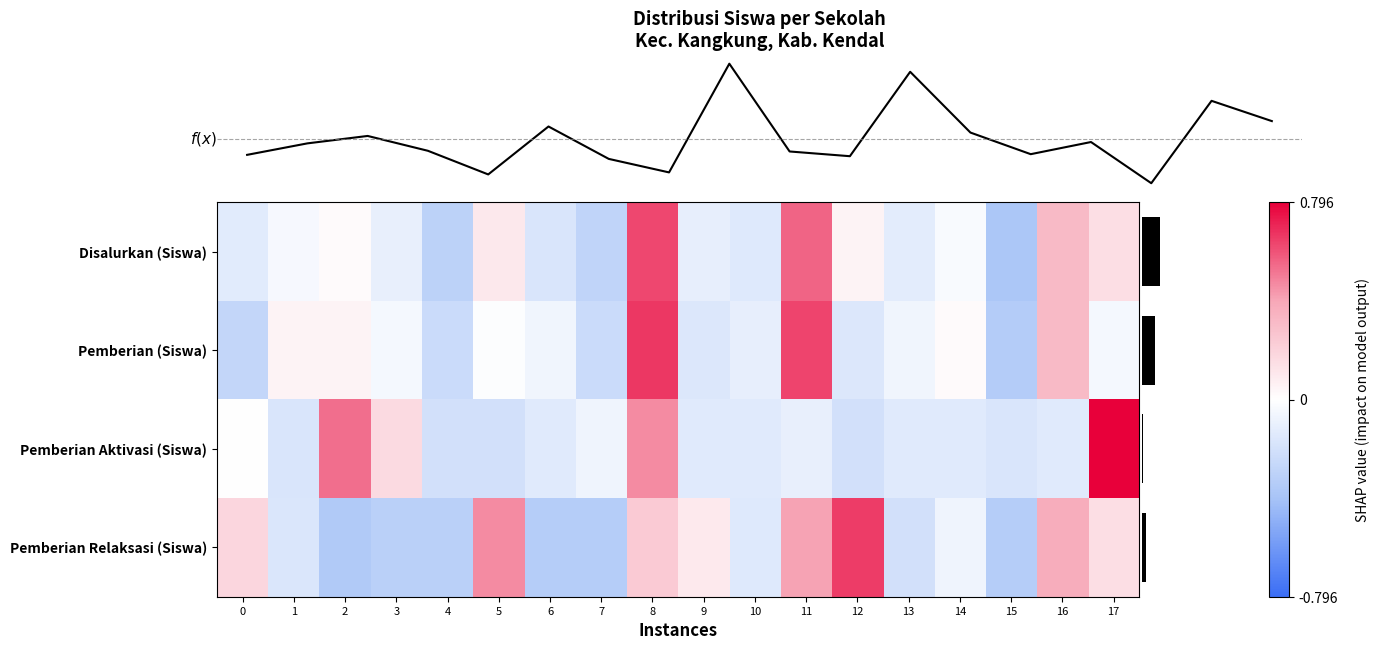

The Disalurkan (Siswa) series shows 0.0 at 2. True or false?

False